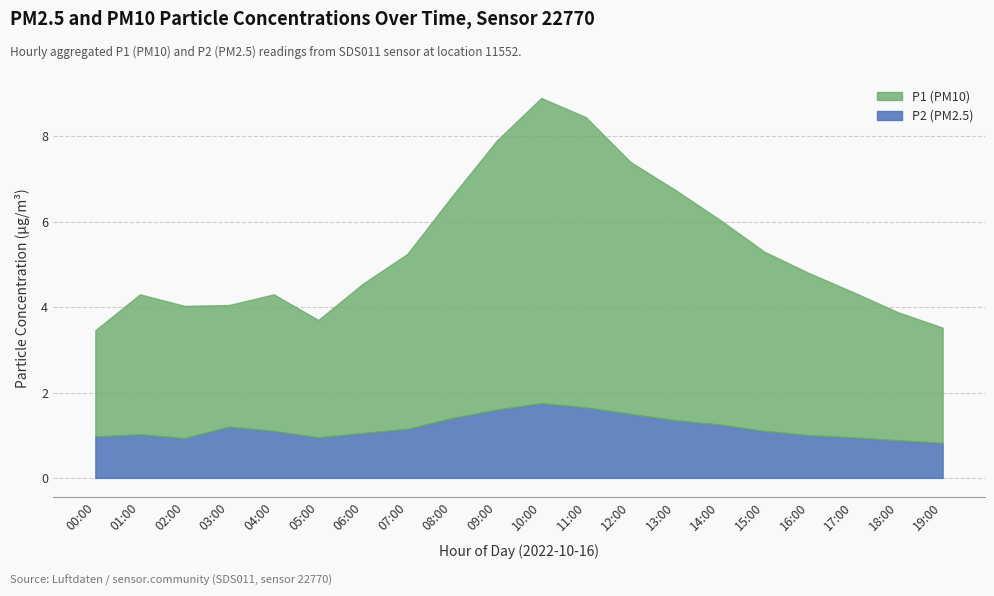

How many lines are shown in the chart?

2